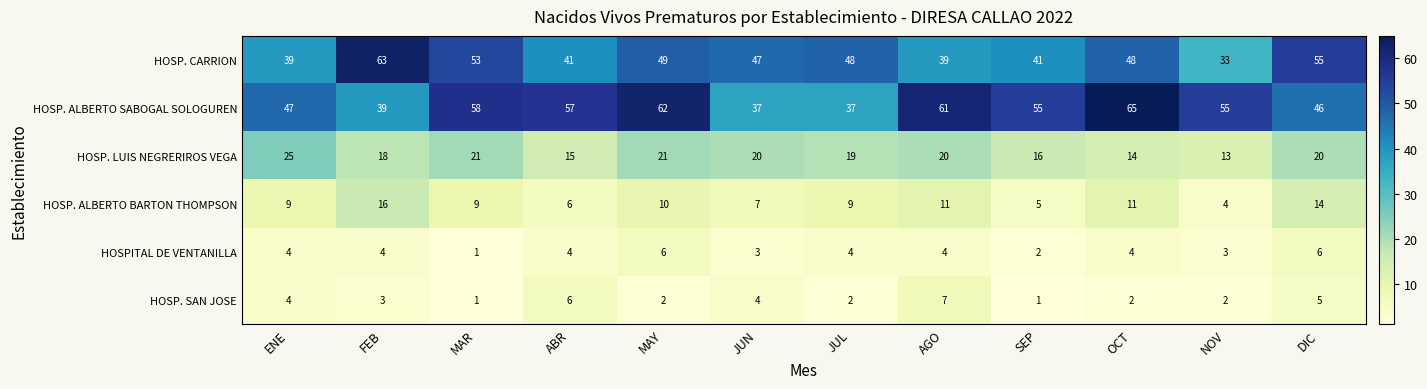

At which label is HOSP. ALBERTO SABOGAL SOLOGUREN closest to 51?

ENE